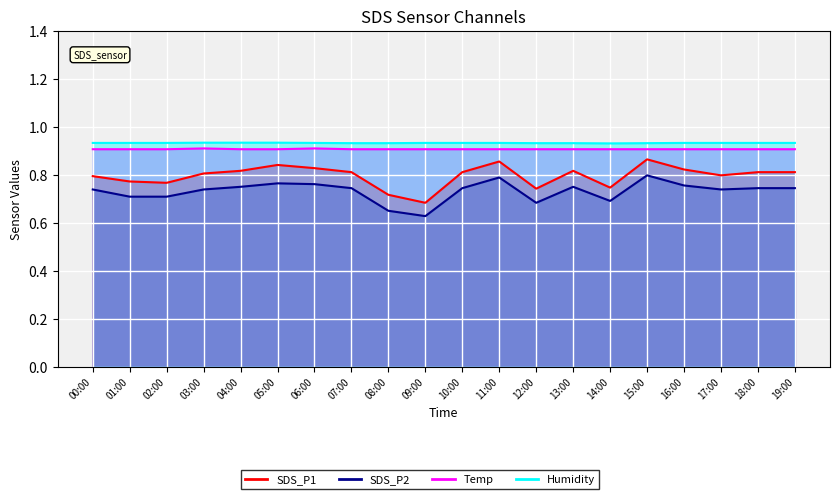

How many data points does each series have?

20